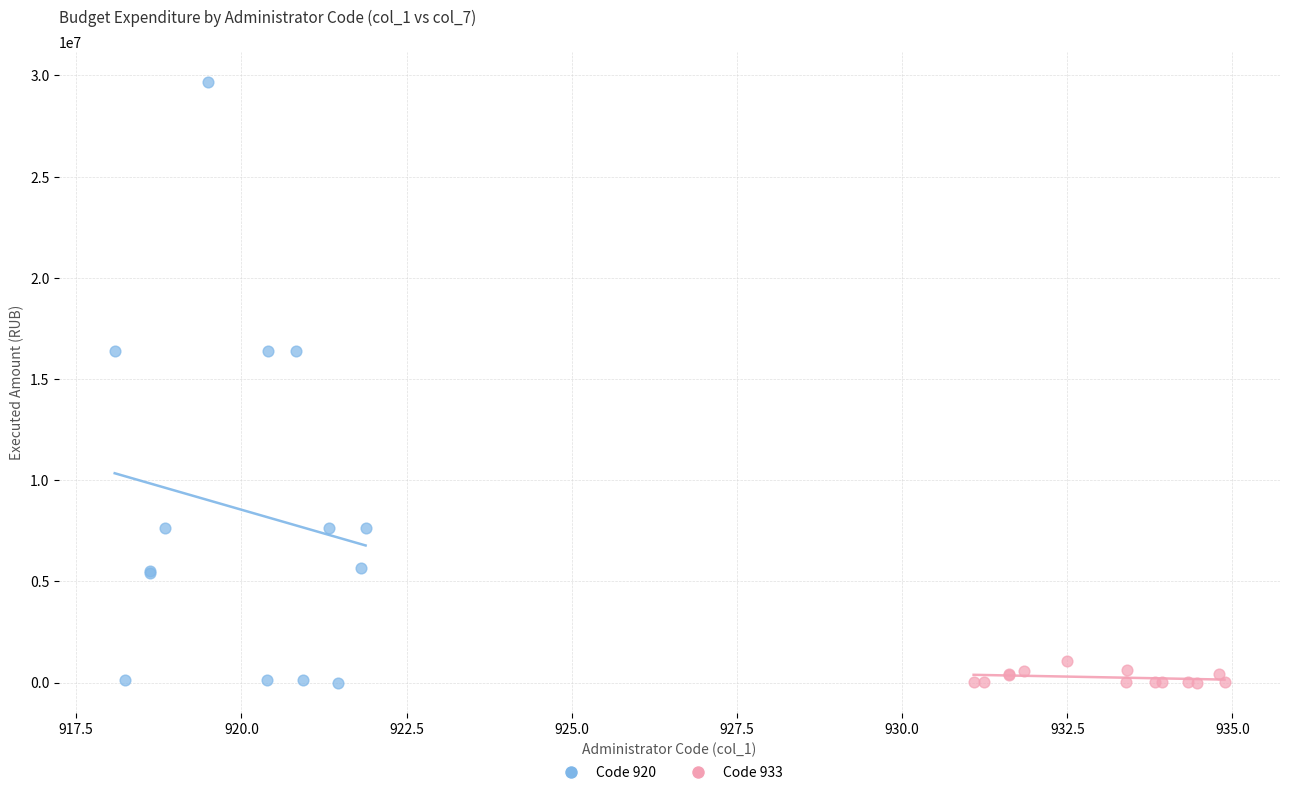

Which series reaches the maximum Y coordinate?

Code 920